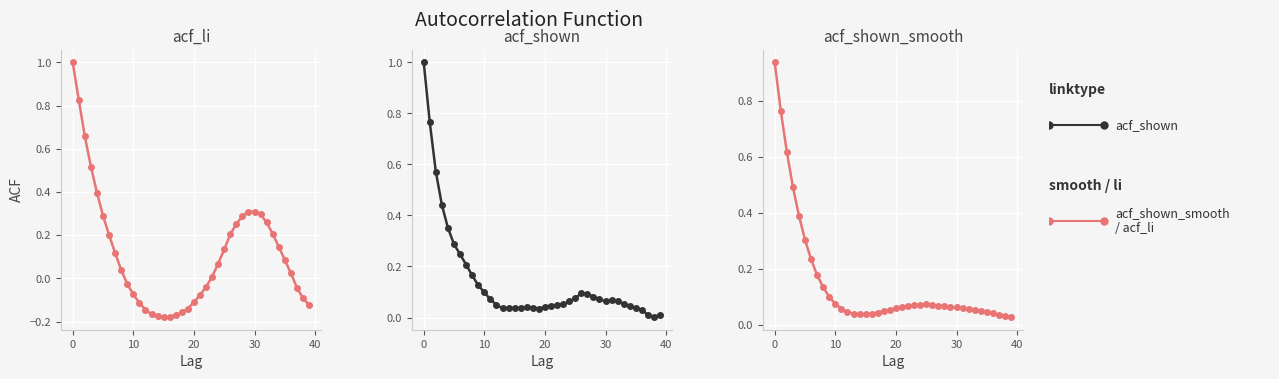

What is the difference between the maximum and minimum values in the acf_shown_smooth series?

0.9